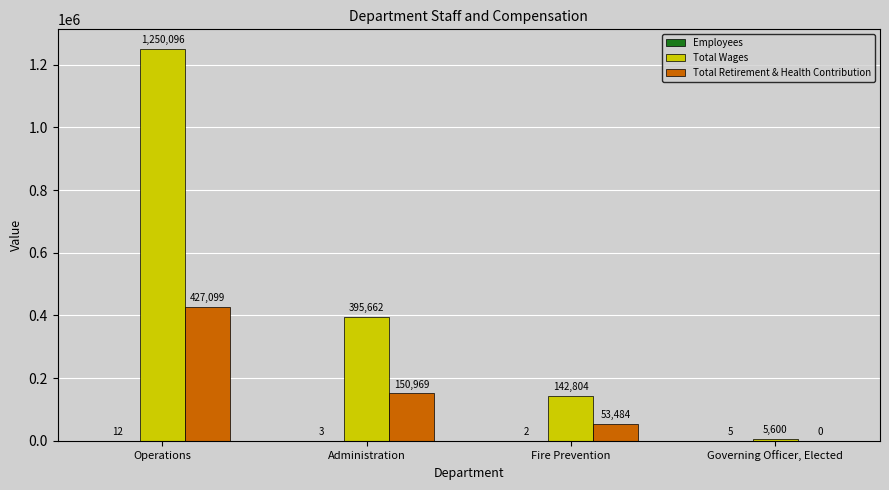

What is the sum of the Total Retirement & Health Contribution values at Fire Prevention and Operations?

480583